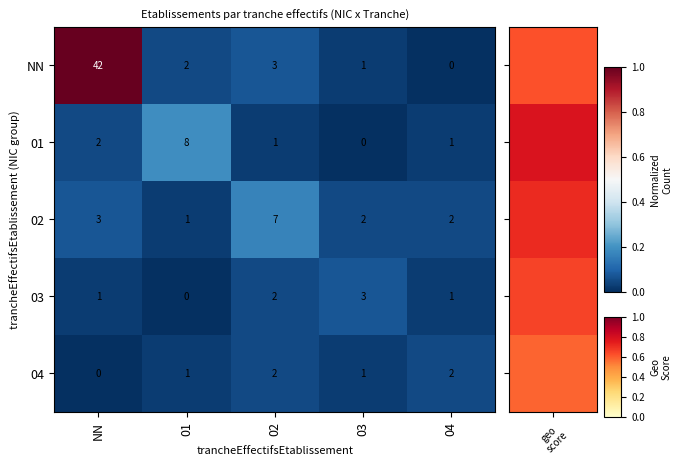

The value of 01 at 04 is 2. True or false?

False